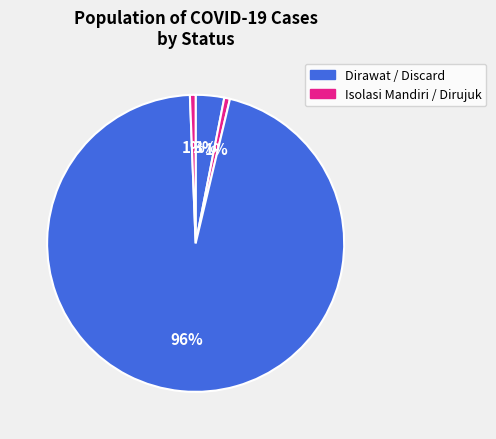

What is the largest slice in the pie chart?

Discard